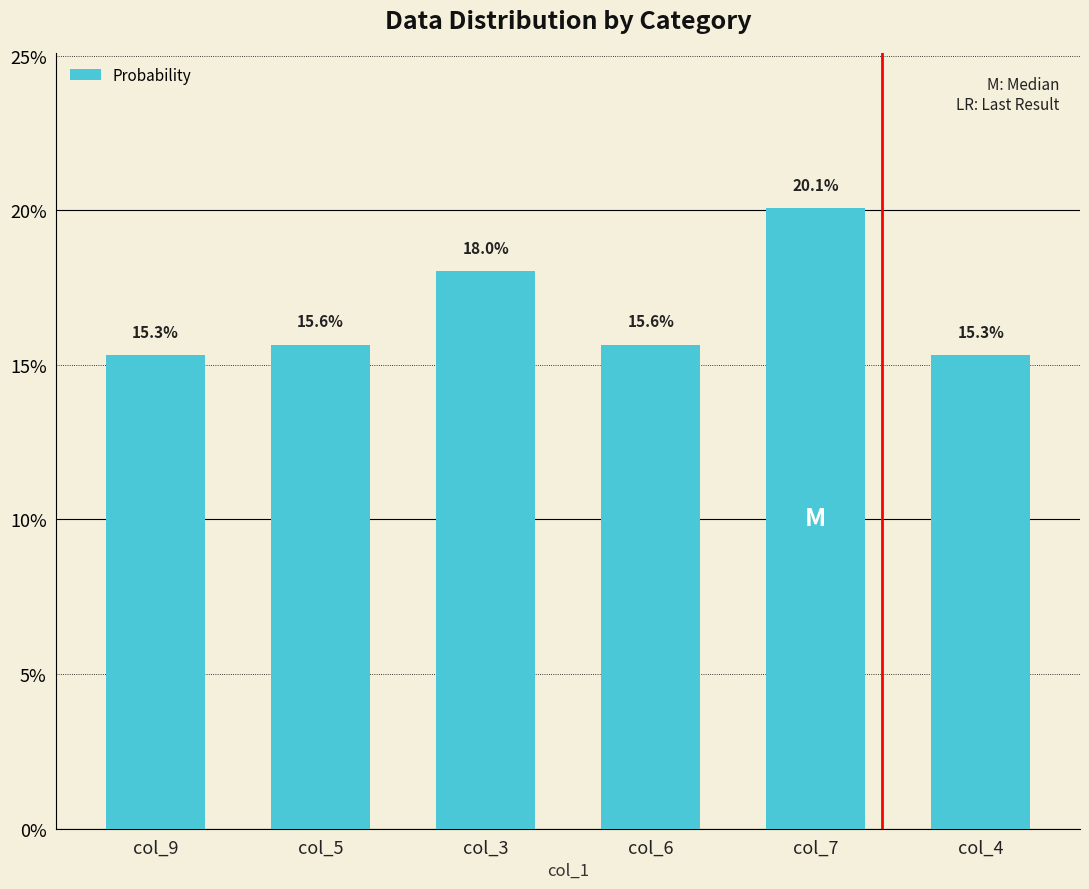

What is the difference between the values at col_9 and col_3?

2.7